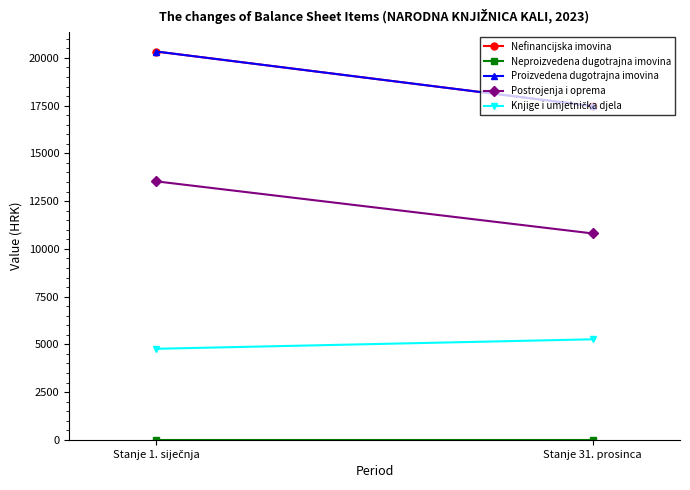

What is the approximate value of Nefinancijska imovina at Stanje 31. prosinca?

17475.4